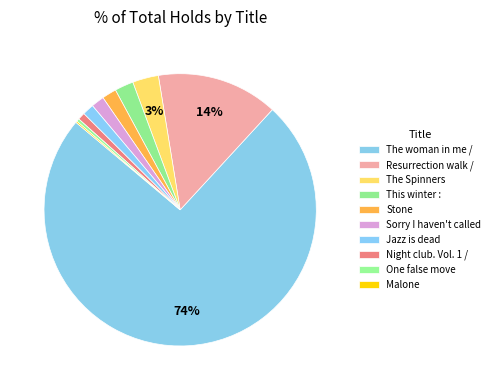

Is there a majority slice in this chart?

Yes